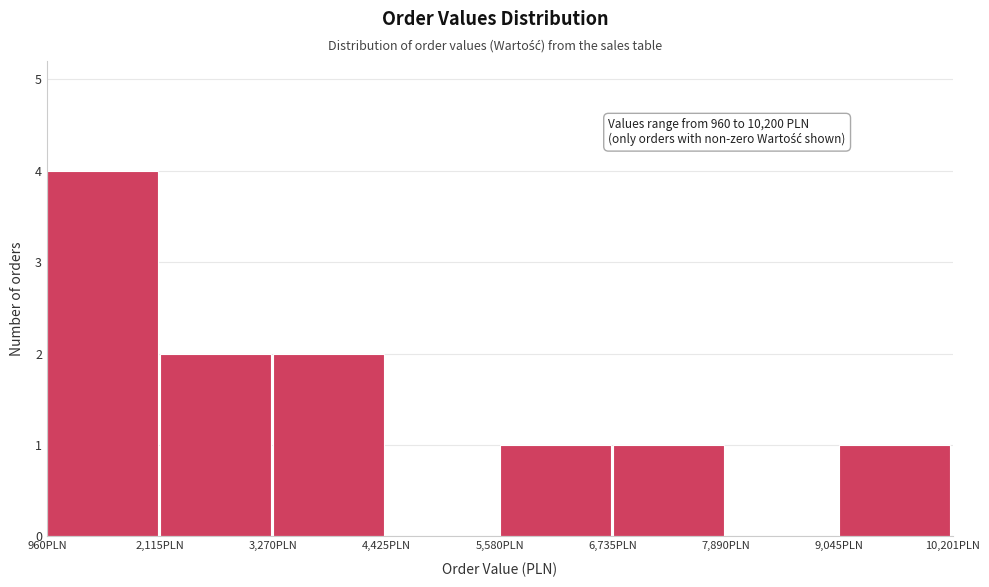

Which range on the x-axis has the tallest bar?

1000 to 2200